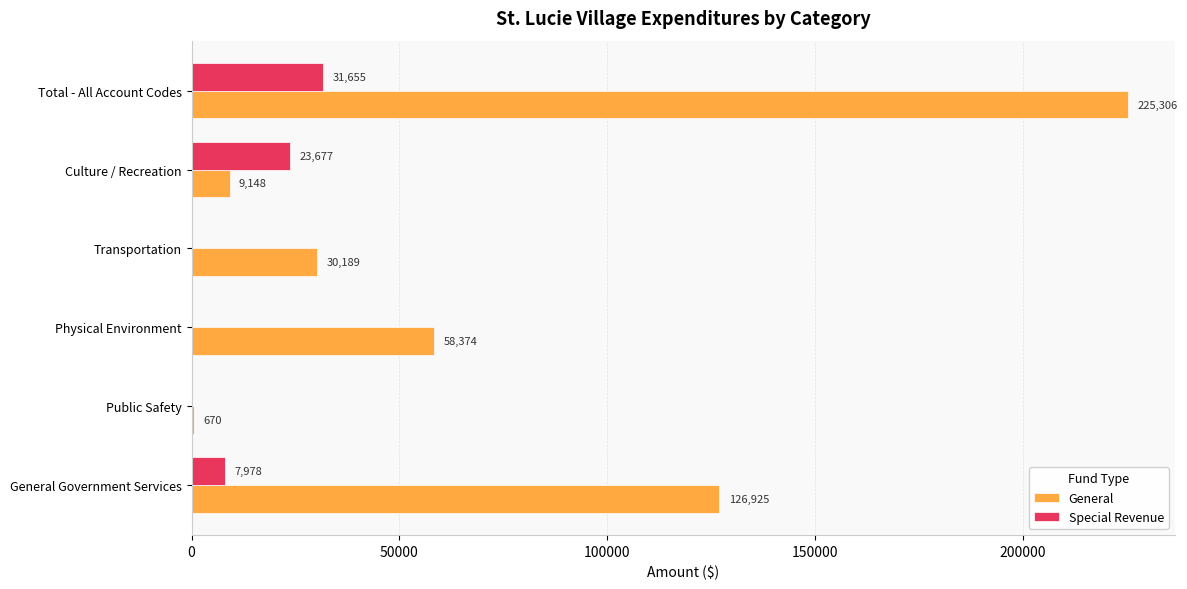

At which category is the sum across all series the highest?

Total - All Account Codes